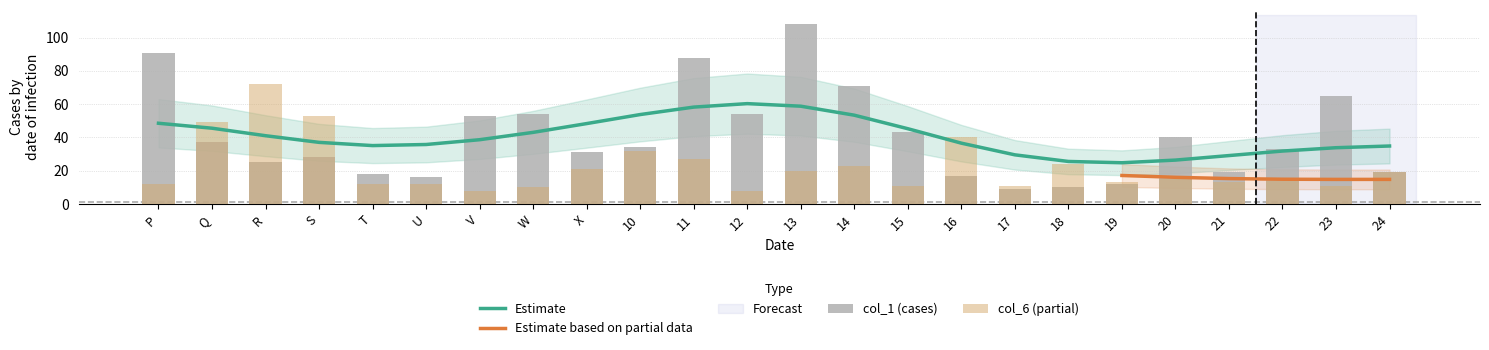

Where is col_6 nearest to the value 40?

16